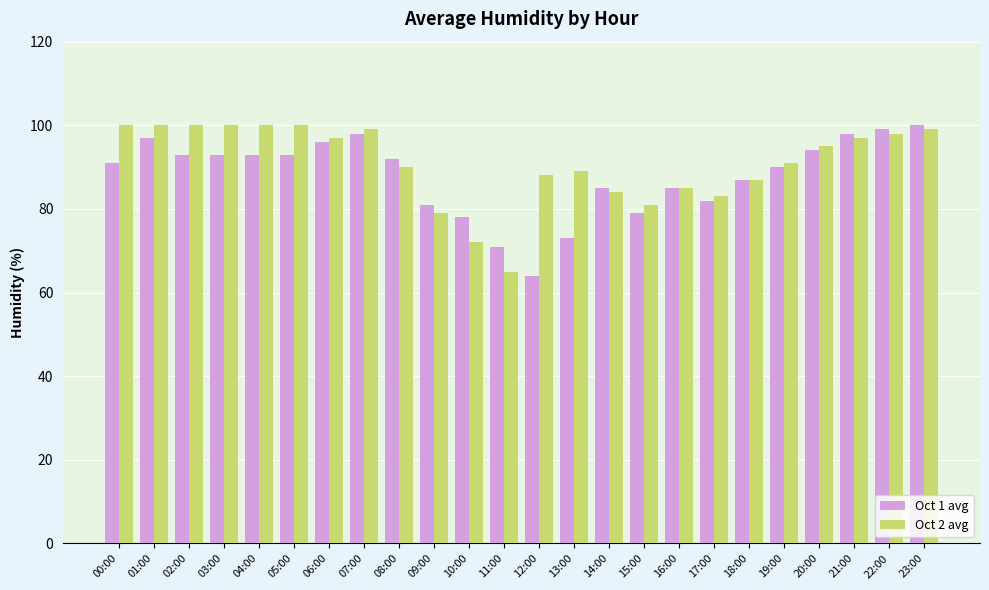

What is the spread (max minus min) of values at 13:00?

16